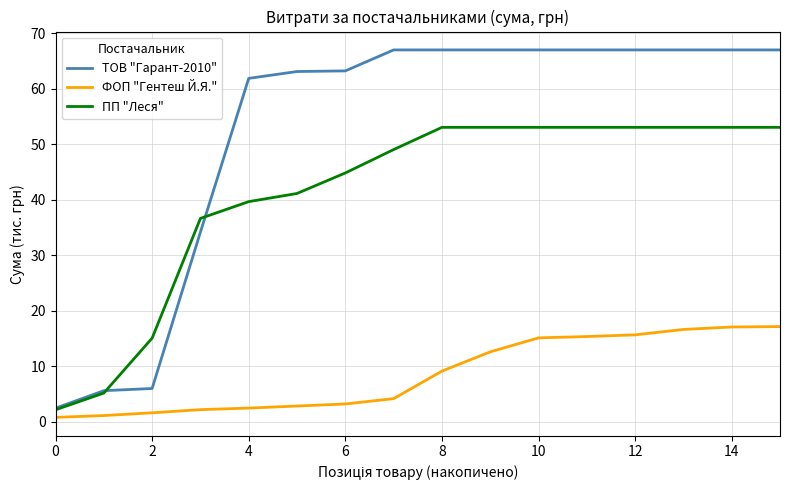

How many values in the ТОВ "Гарант-2010" series exceed 66?

9